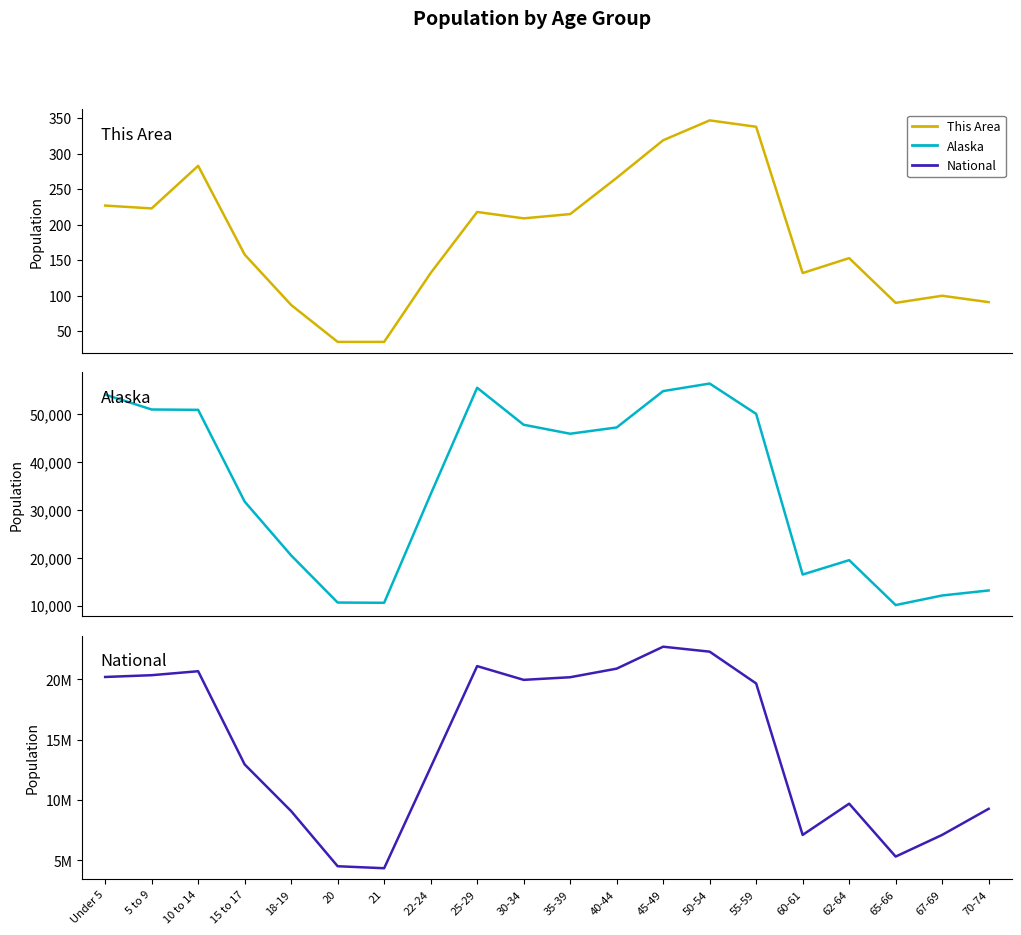

True or false: This Area has a value of 147 at 67-69.

False